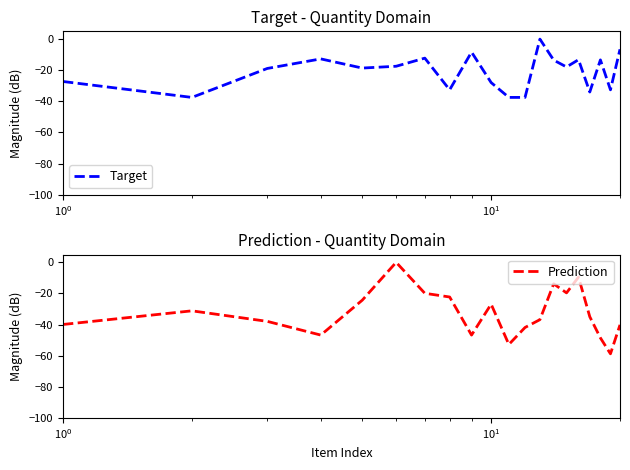

What is the lowest value of the Target series?

-37.5